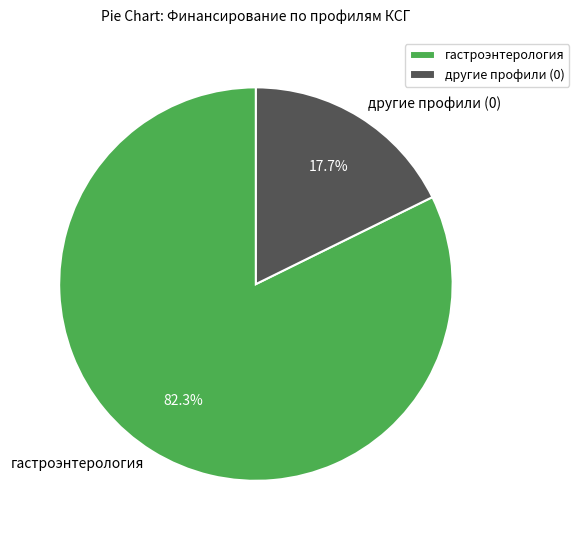

To the nearest percent, what is the difference between the largest and smallest slice percentages?

65%